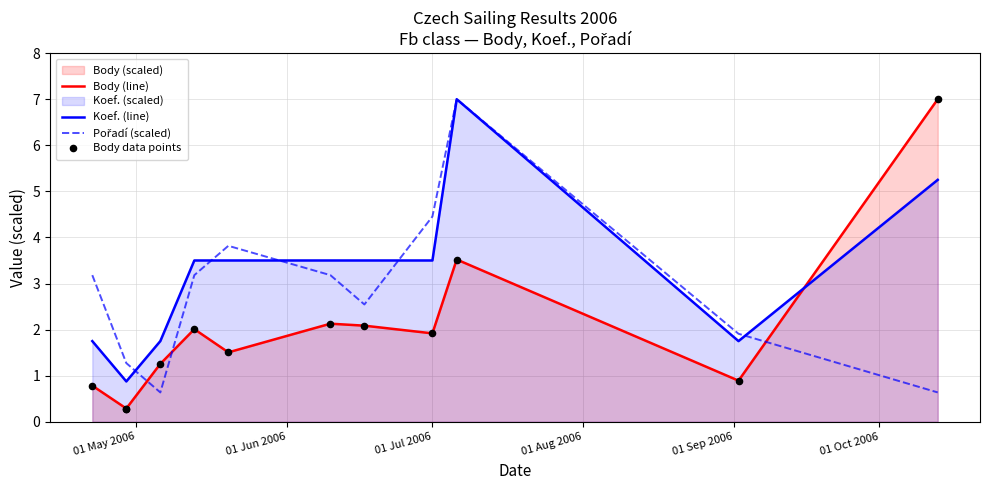

At how many categories does at least one series exceed 6?

2